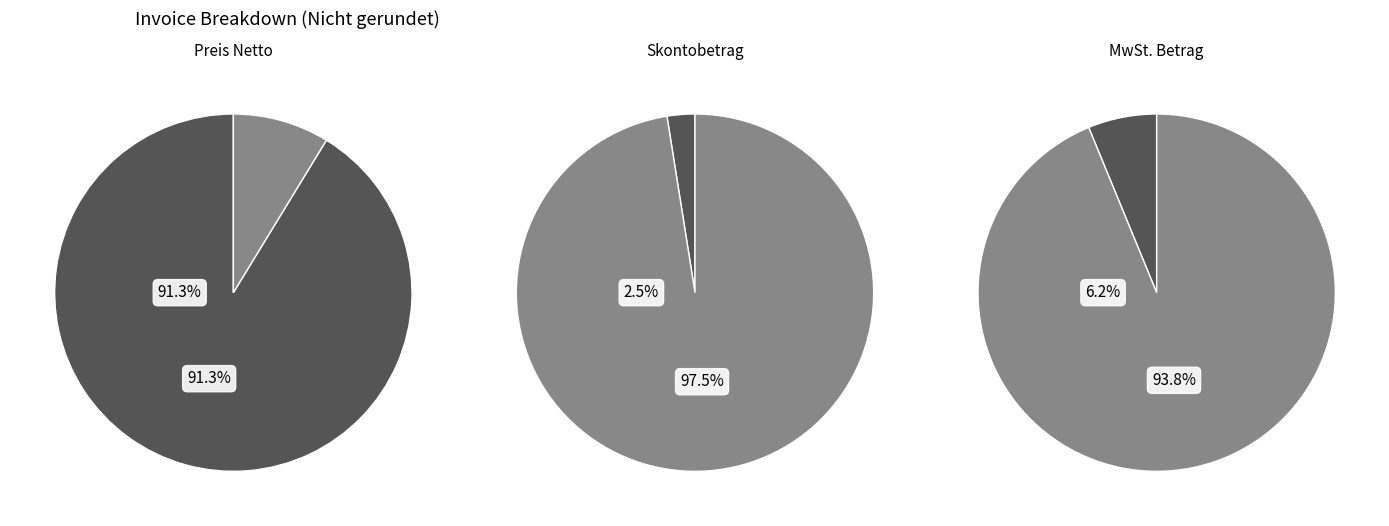

What is the largest slice in the pie chart?

Preis Netto